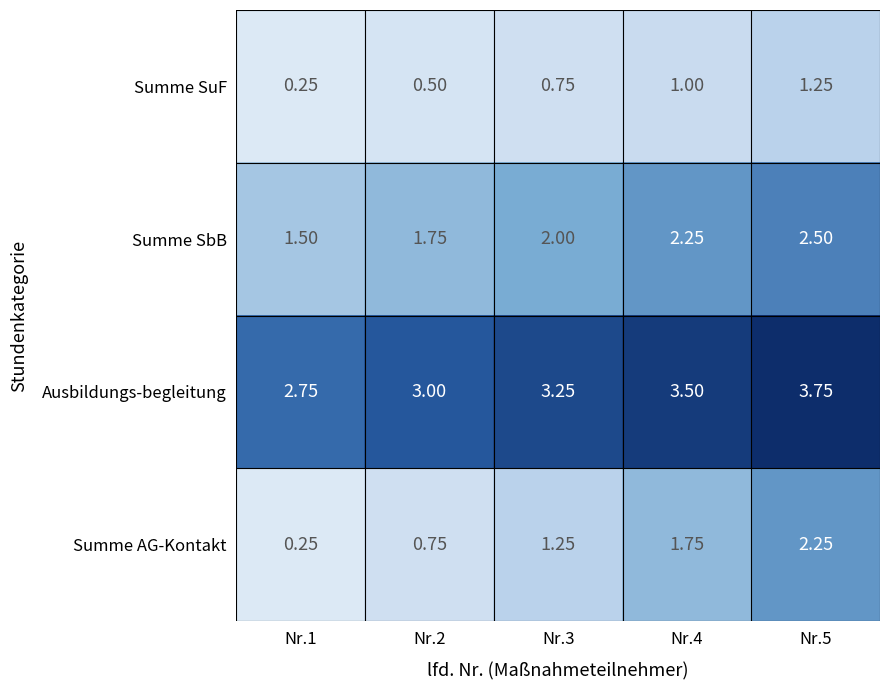

Between Nr.3 and Nr.4, which series saw the biggest shift?

Summe AG-Kontakt